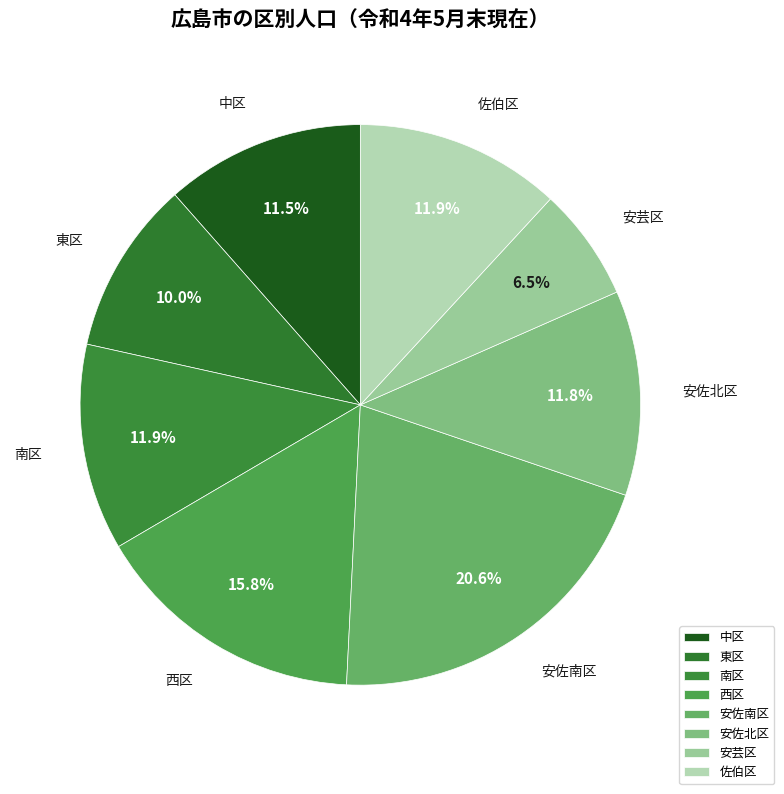

To the nearest percent, what is the difference between the largest and smallest slice percentages?

14%